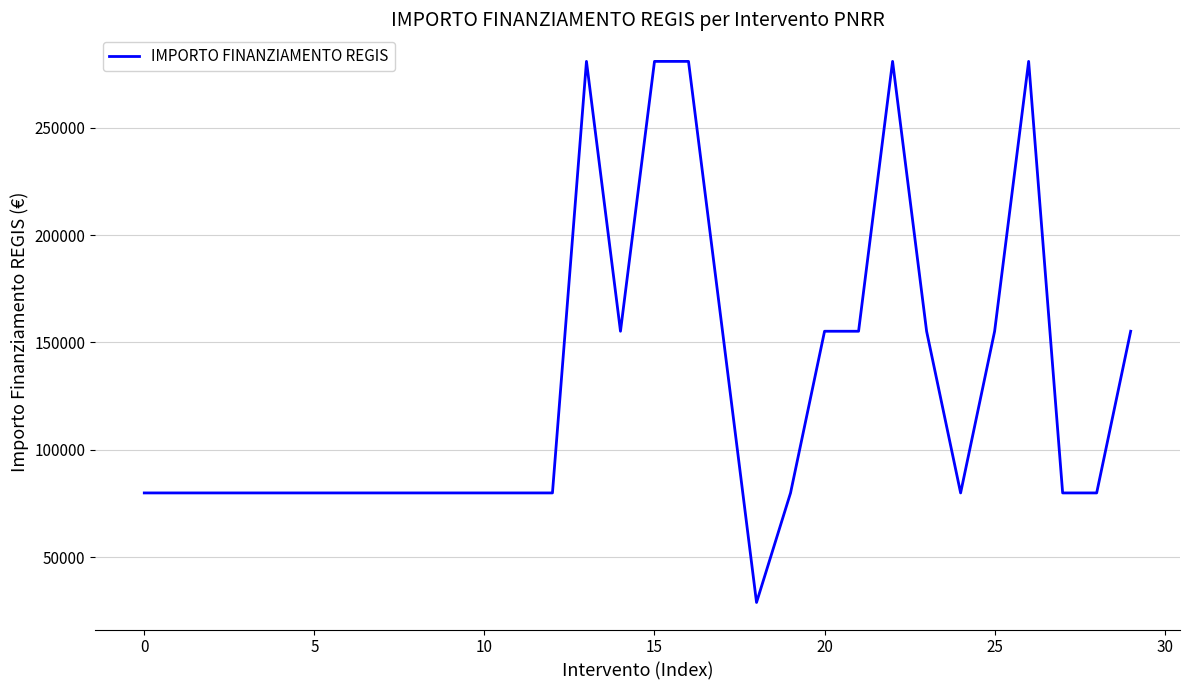

What is the minimum value shown in the chart?

28902